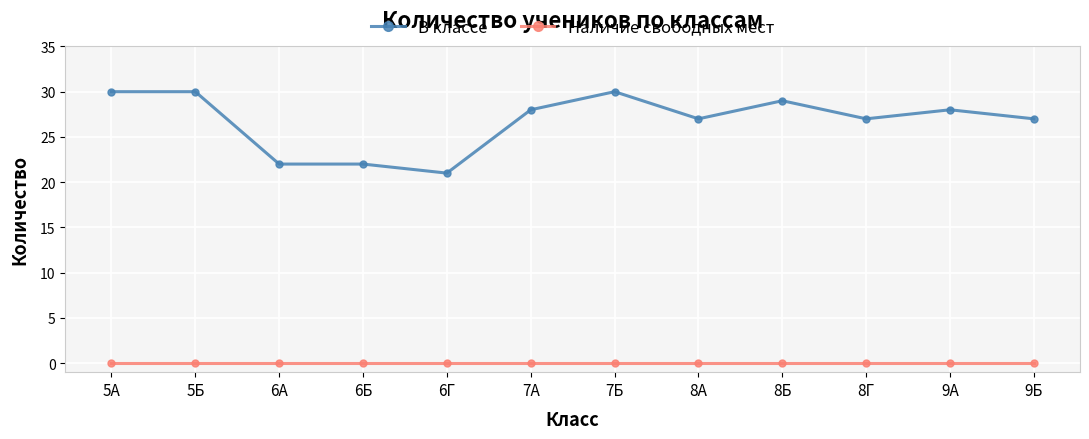

What is the difference between the second highest and minimum values in the В классе series?

9